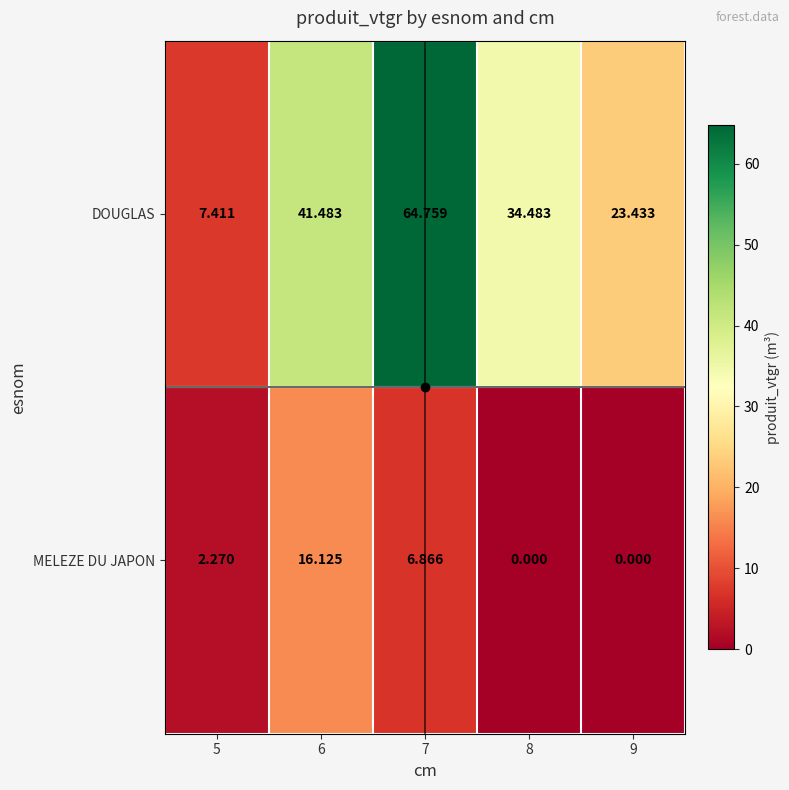

How many series are shown in this chart?

2